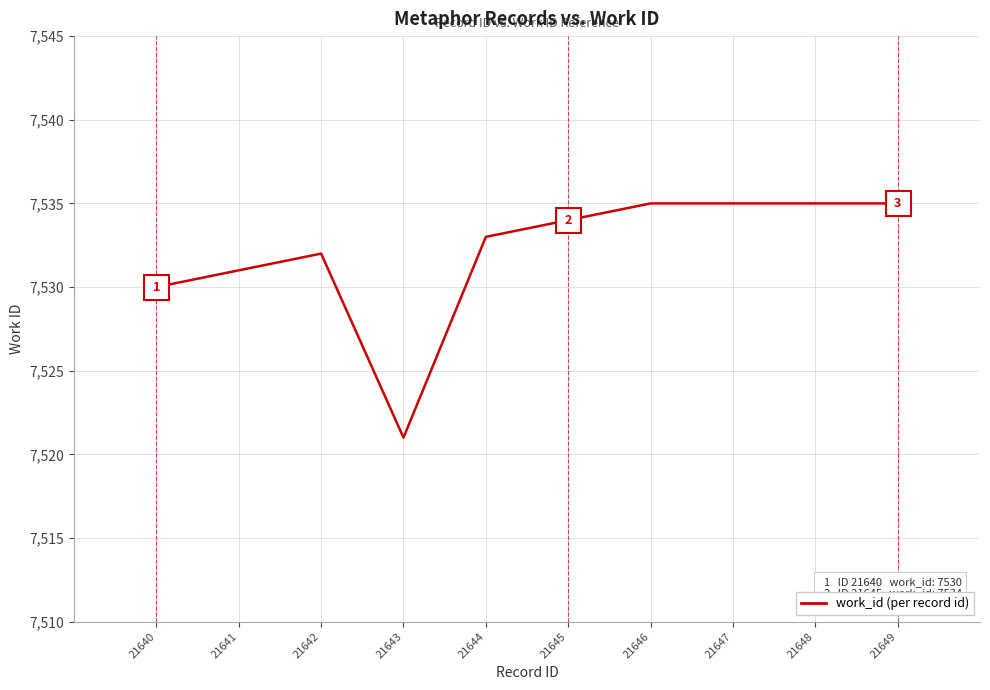

At which category does the data reach its first local valley?

21643